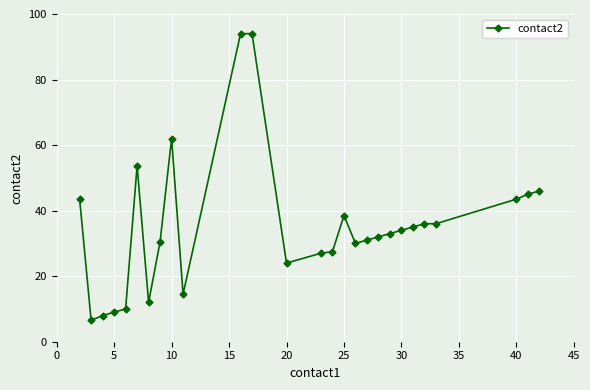

What is the greatest value displayed?

94.0